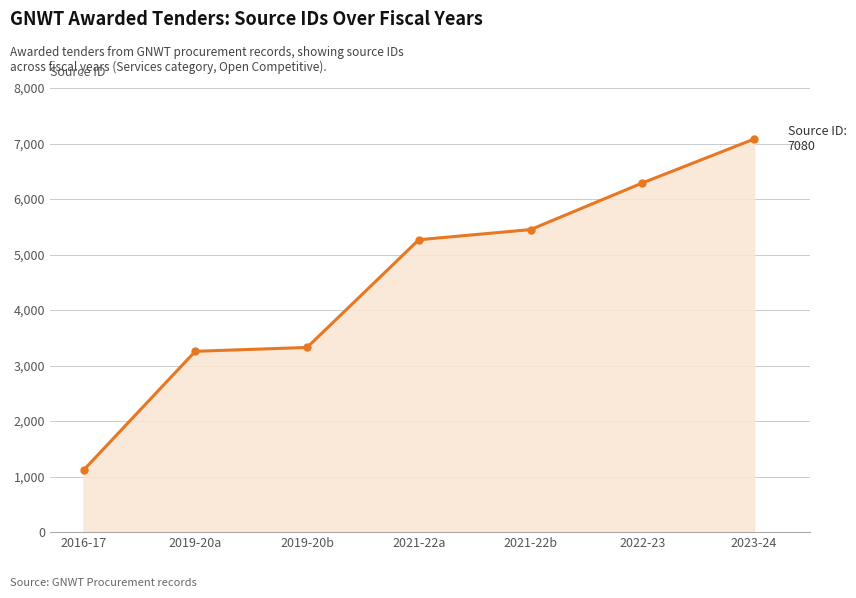

What is the label of the 4th point from the right?

2021-22a